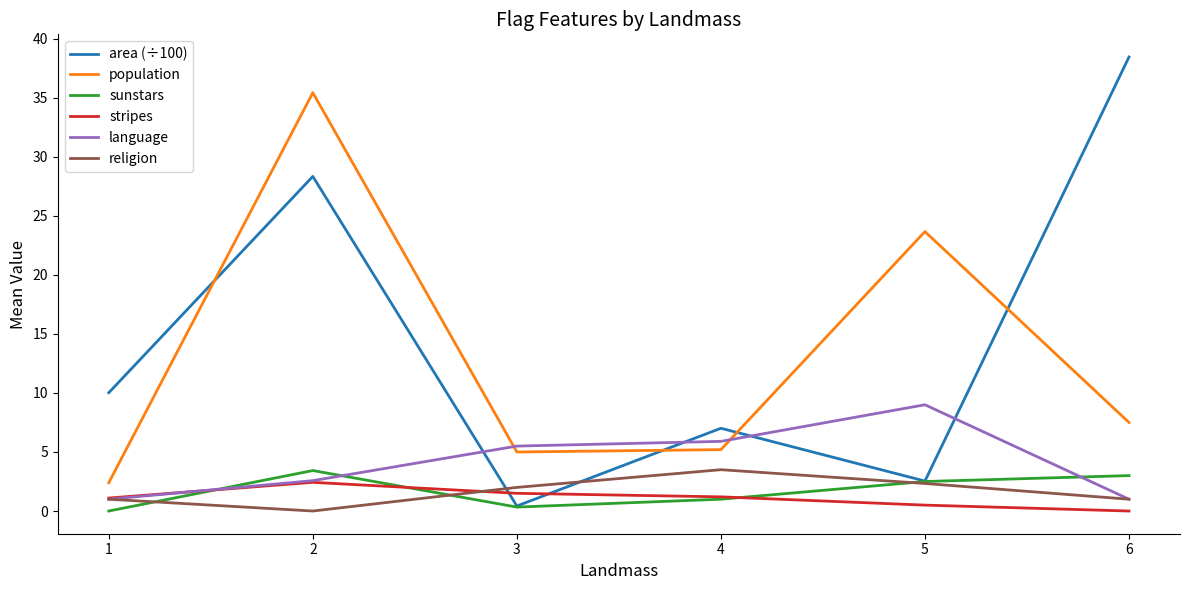

Where do sunstars and religion first cross each other?

1 and 2